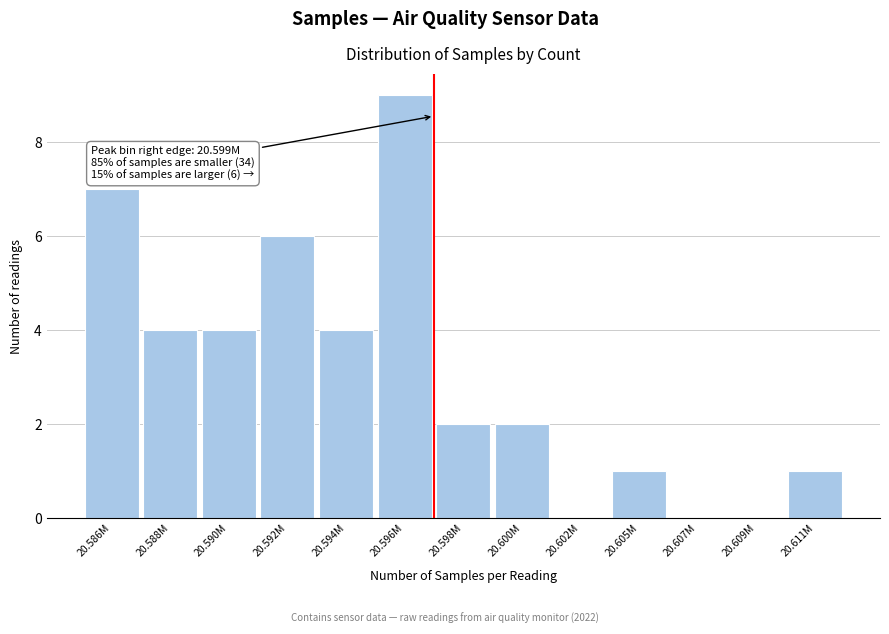

Reading left to right, list all the values displayed in this chart.

20.586M=7	20.588M=4	20.590M=4	20.592M=6	20.594M=4	20.596M=9	20.598M=2	20.600M=2	20.602M=0	20.605M=1	20.607M=0	20.609M=0	20.611M=1